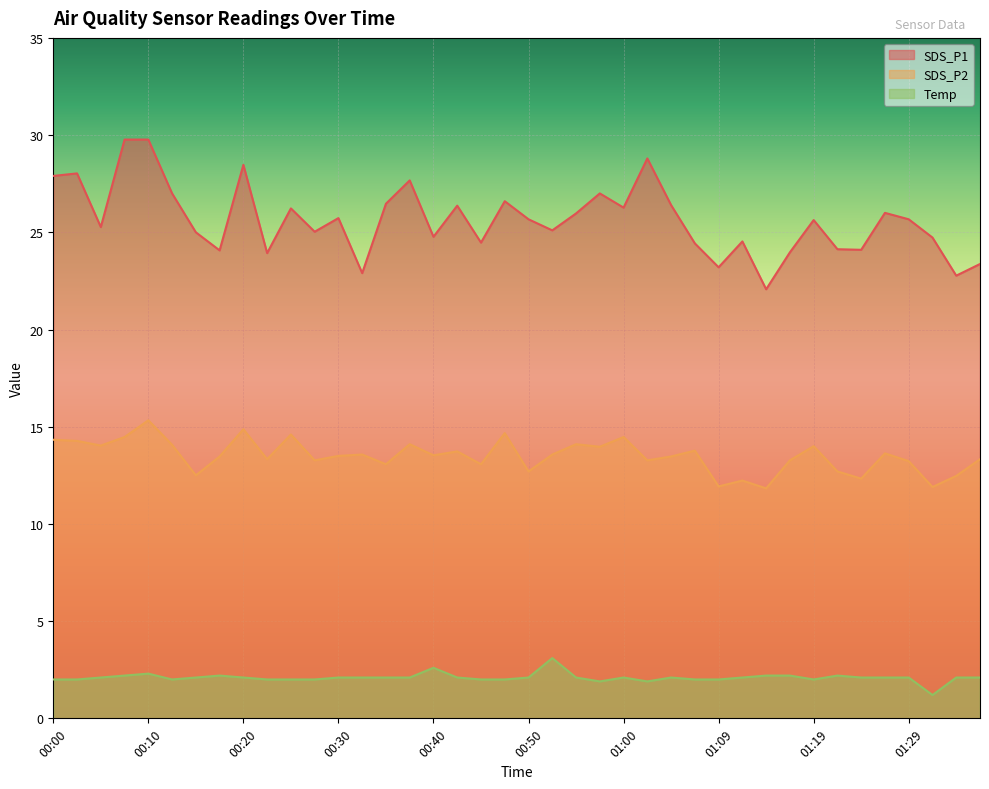

Is the value of SDS_P2 at 01:24 greater than the value of Temp at 00:22?

Yes